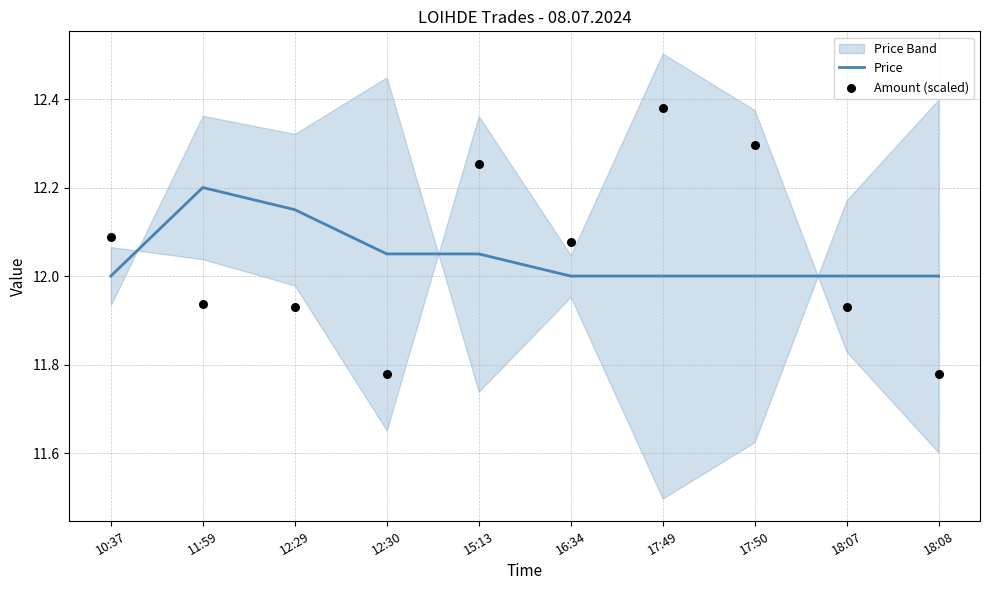

Which series has the largest total across all categories?

Price